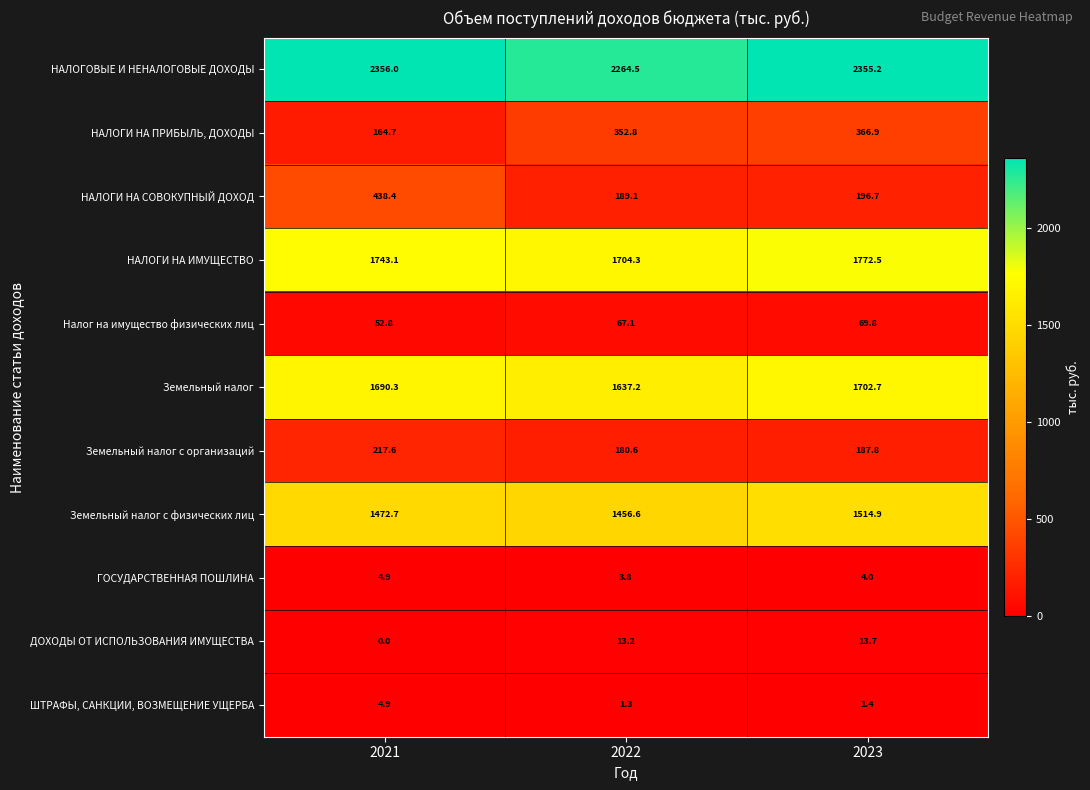

What is the average value of the Земельный налог с физических лиц series?

1481.4